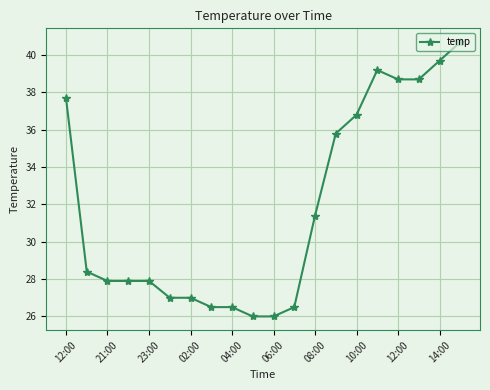

What is the smallest value displayed?

26.0